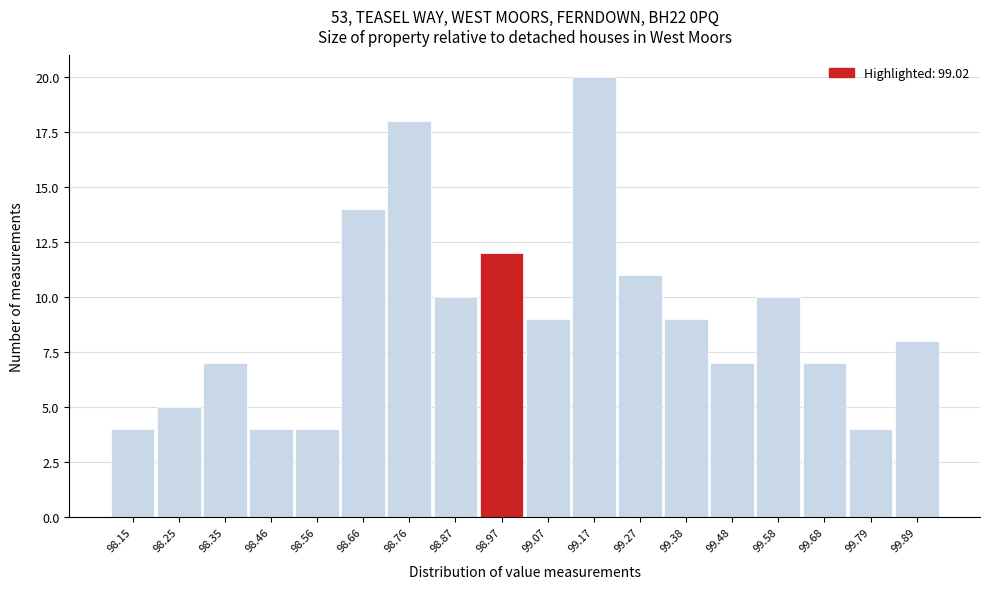

Reading left to right, extract all data points from this chart.

4	5	7	4	4	14	18	10	12	9	20	11	9	7	10	7	4	8